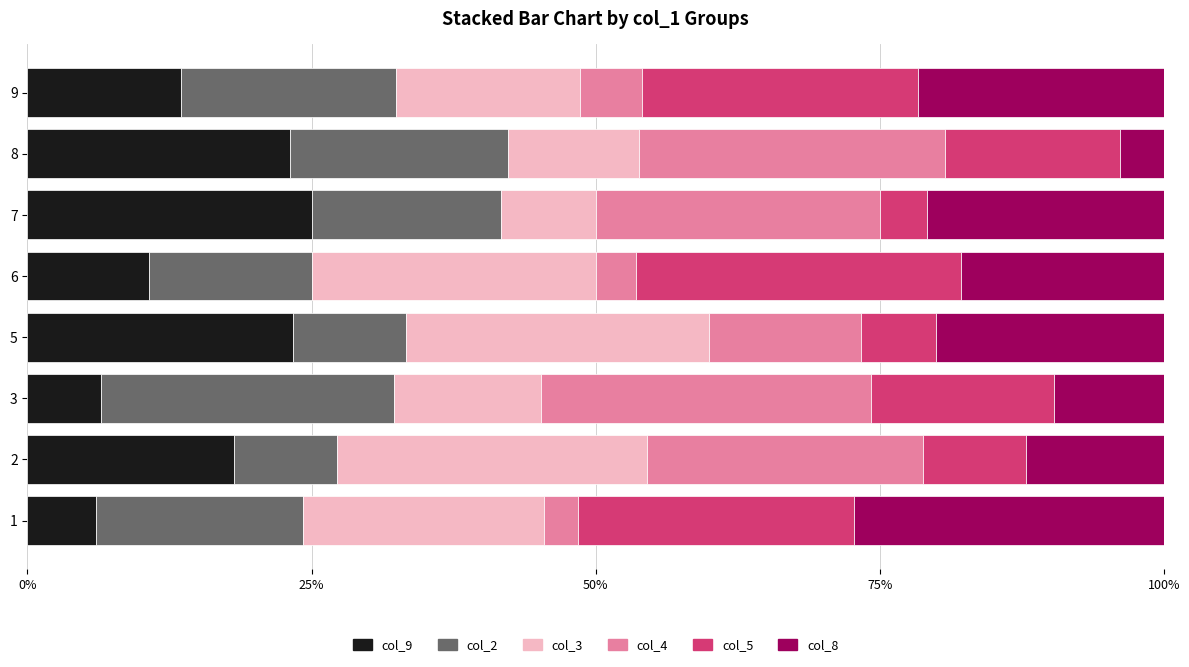

How many data points does each series have?

8